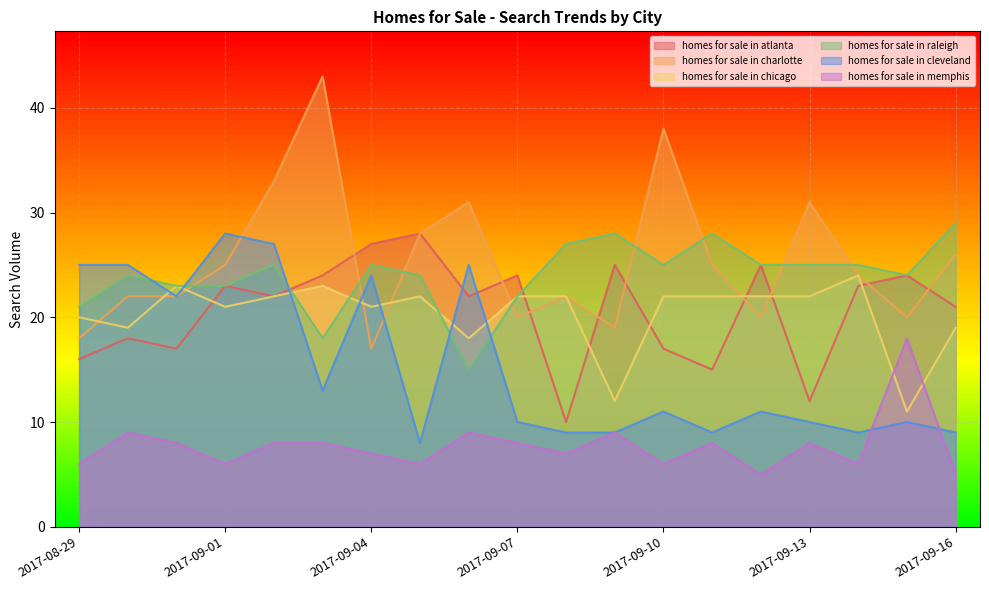

Is the value of homes for sale in raleigh at 2017-09-16 greater than the value of homes for sale in chicago at 2017-08-31?

Yes